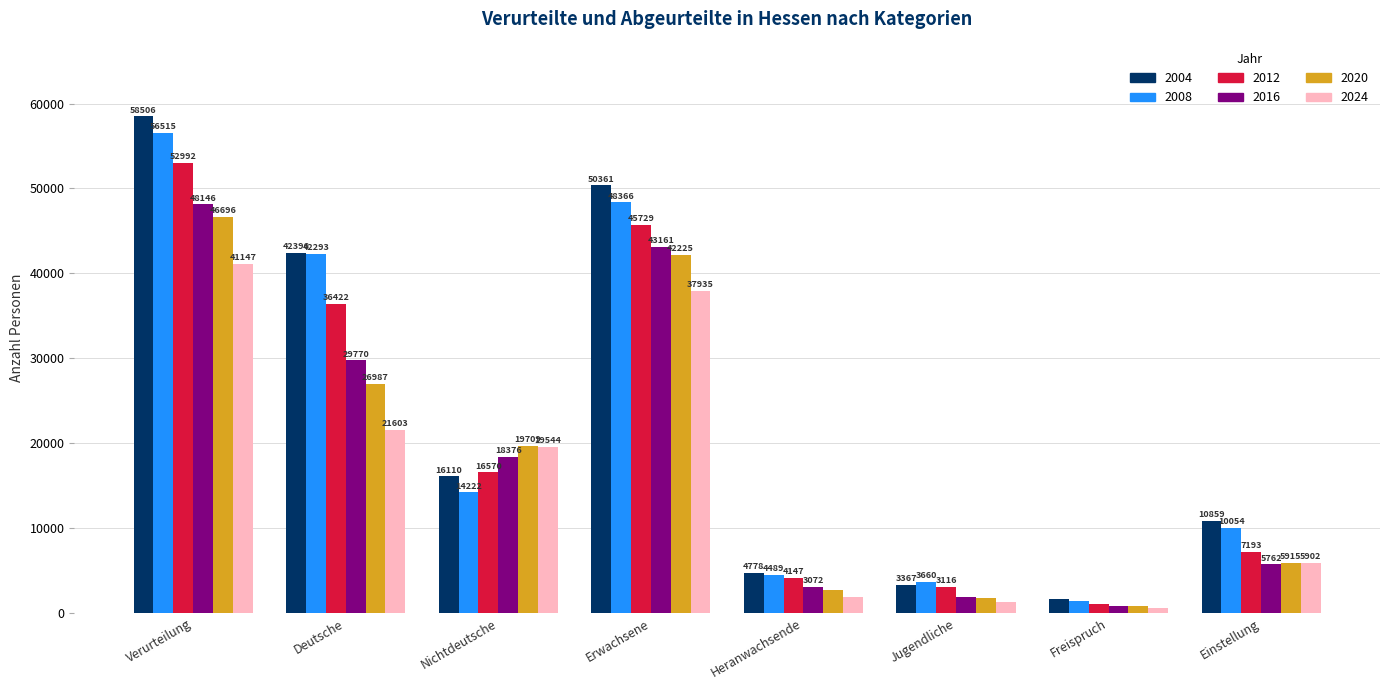

What is the greatest value displayed?

58506